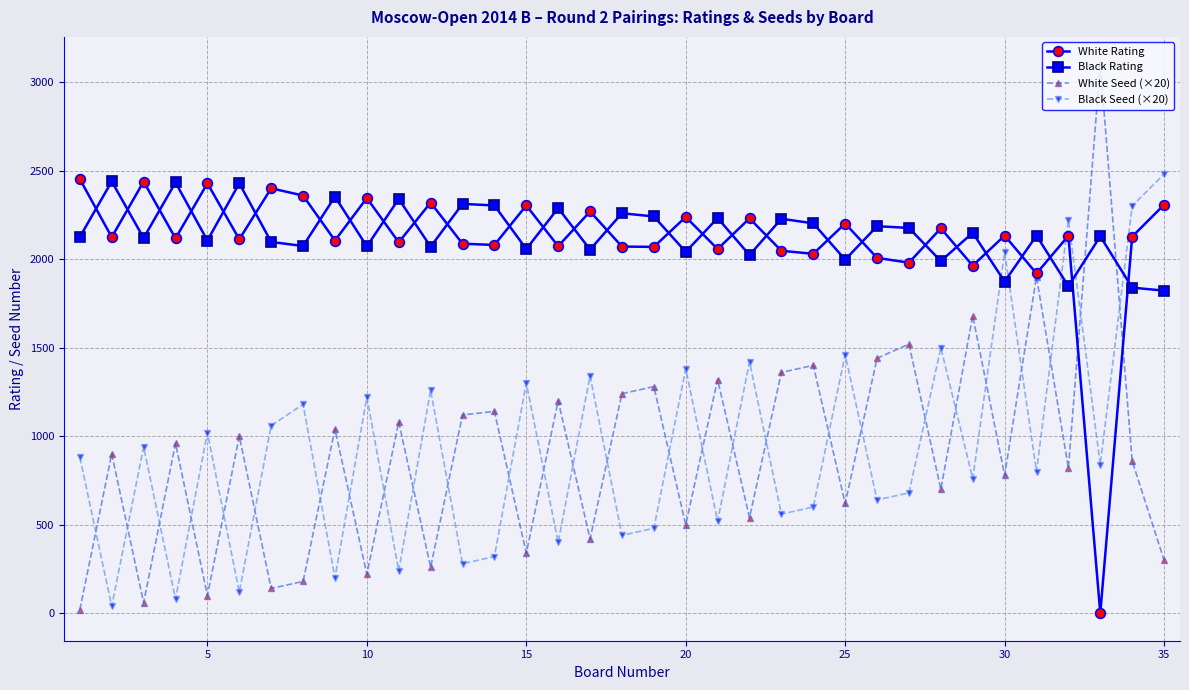

Which series has the widest spread of values?

White Seed (×20)